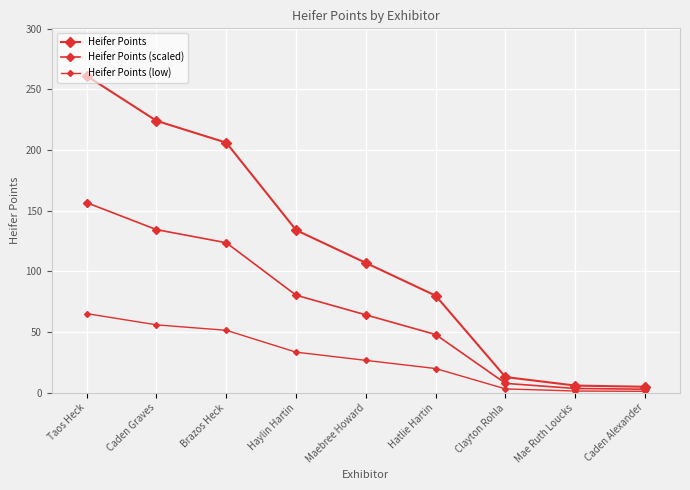

What is the spread (max minus min) of values at Haylin Hartin?

100.5